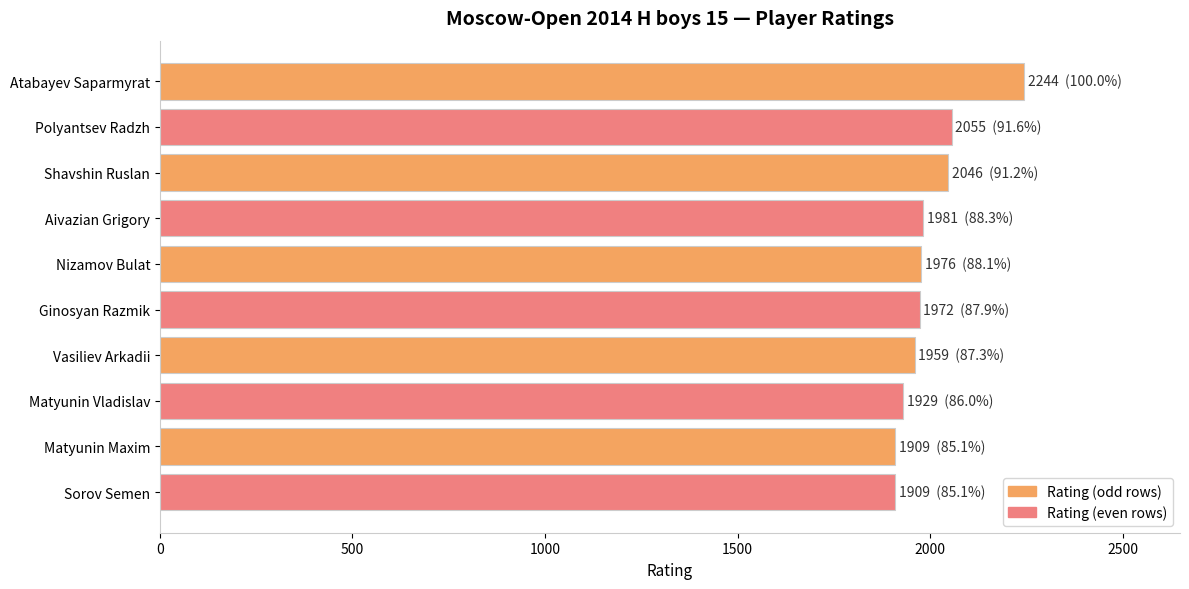

What is the value of the 9th bar from the top?

1909